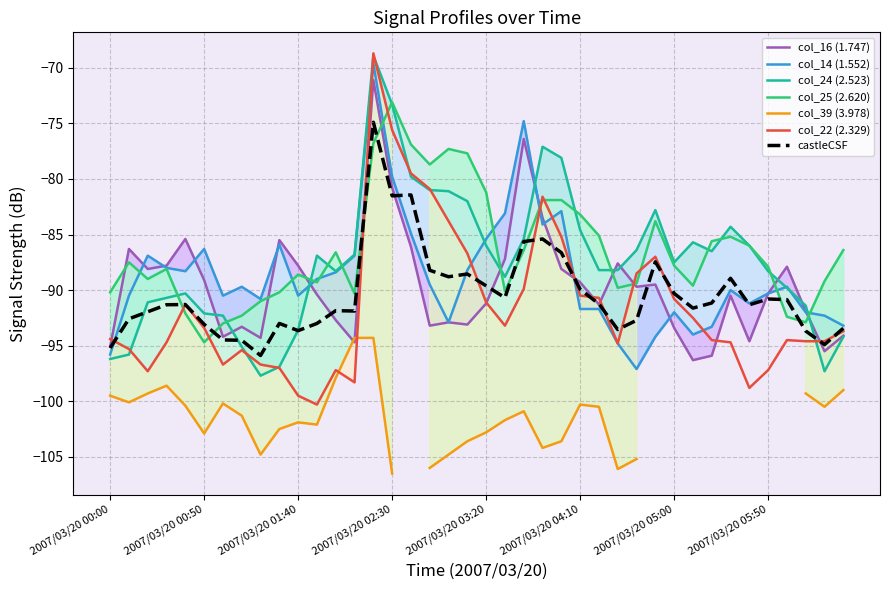

How many values in the col_14 (1.552) series exceed -89?

16